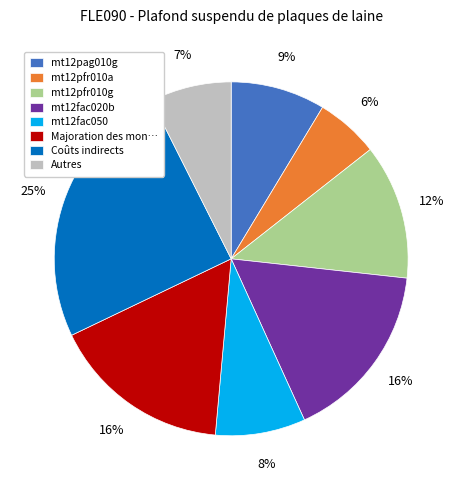

Does mt12fac020b represent more than half of the total?

No